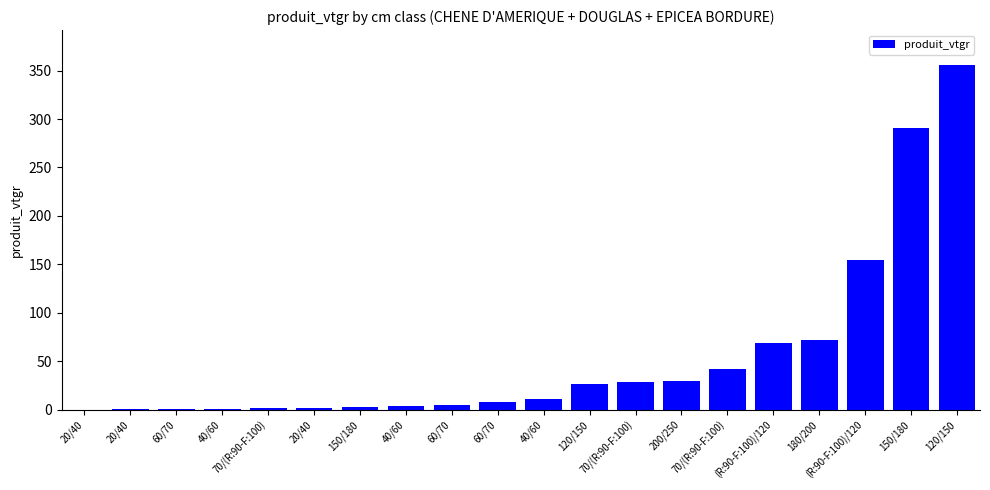

Which label corresponds to the largest value in the chart?

120/150